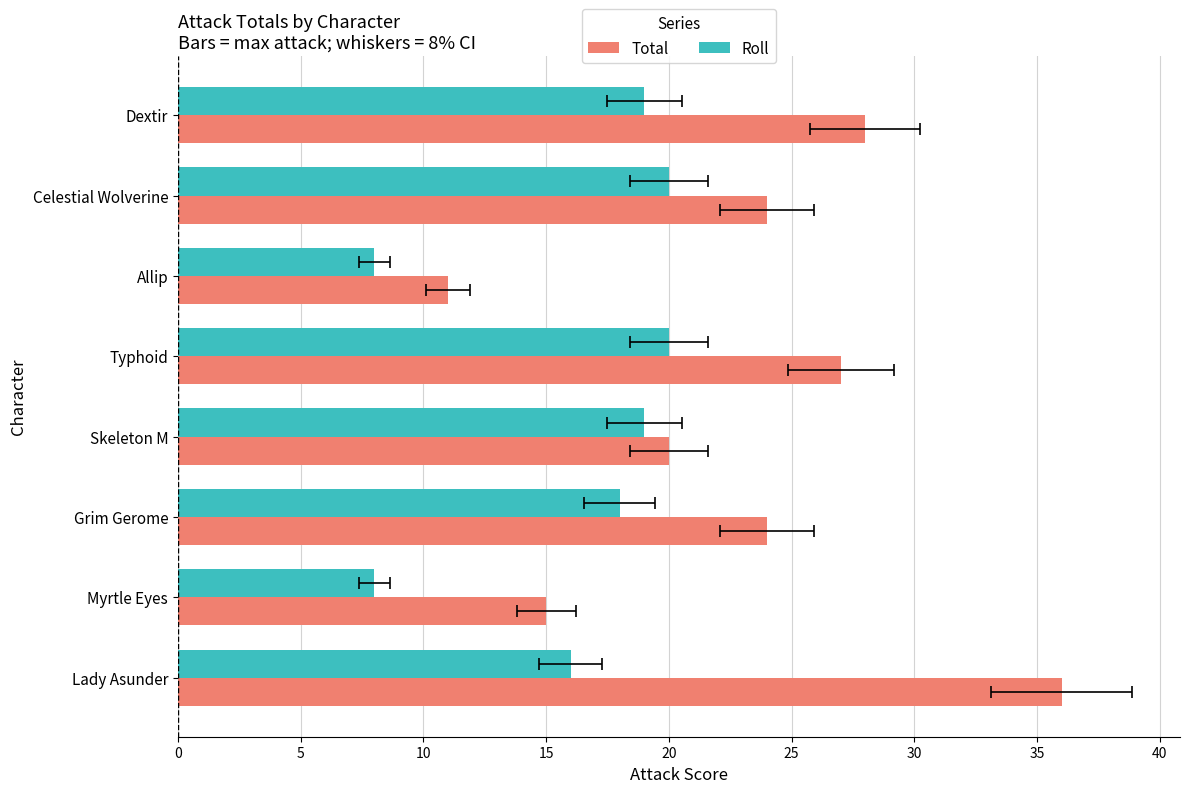

How many categories are shown in the chart?

8